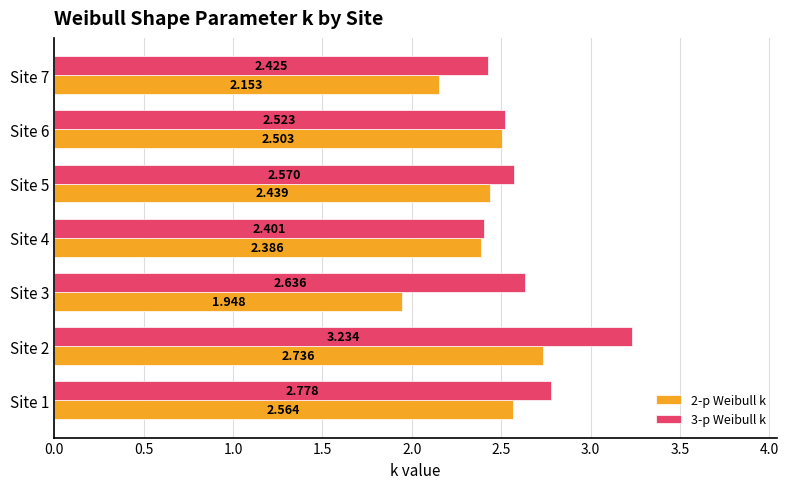

Is the value of 2-p Weibull k at Site 4 greater than the value of 3-p Weibull k at Site 1?

No